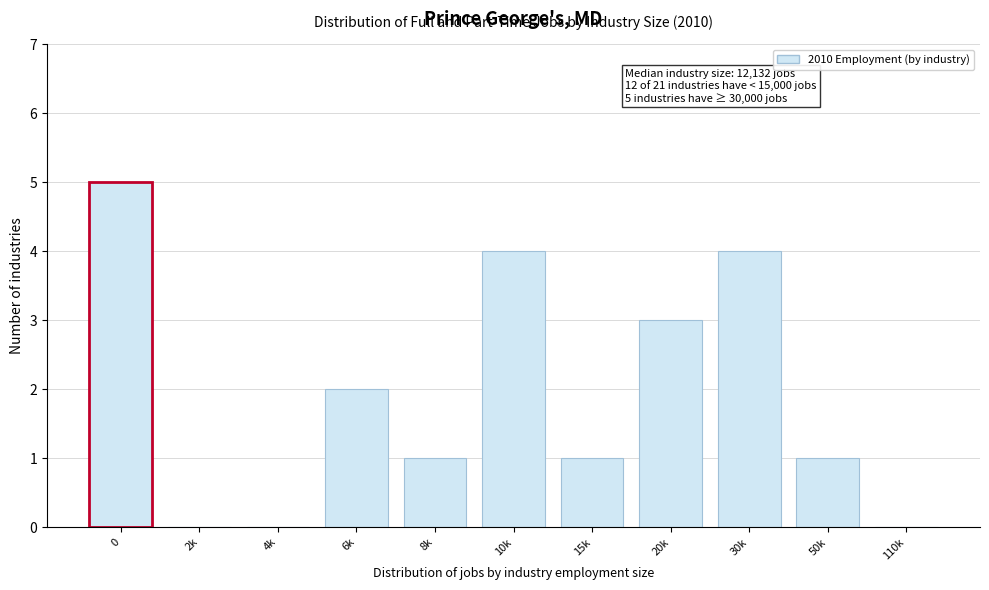

Reading left to right, what are all the values shown in this chart?

0=5	2k=0	4k=0	6k=2	8k=1	10k=4	15k=1	20k=3	30k=4	50k=1	110k=0